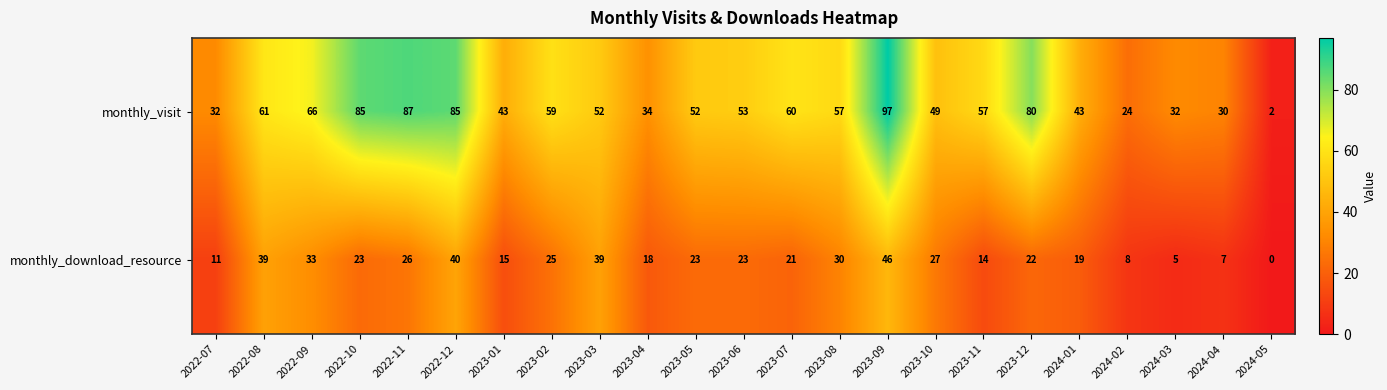

Is the value of monthly_download_resource at 2022-08 greater than the value of monthly_visit at 2024-04?

Yes